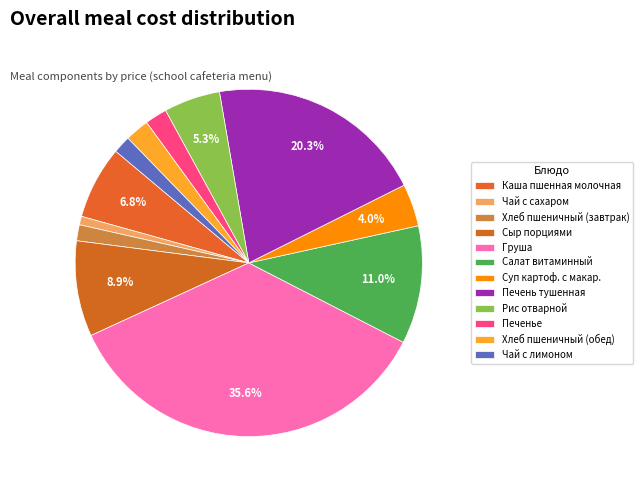

To the nearest percent, what is the combined percentage of Хлеб пшеничный (обед) and Чай с сахаром?

3%